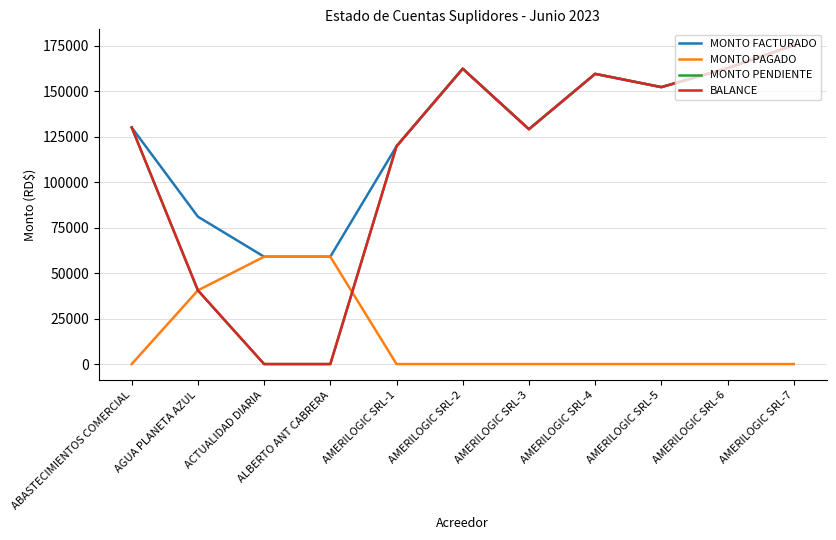

Rank the series by their maximum value, from lowest to highest.

MONTO PAGADO, MONTO FACTURADO, MONTO PENDIENTE, BALANCE